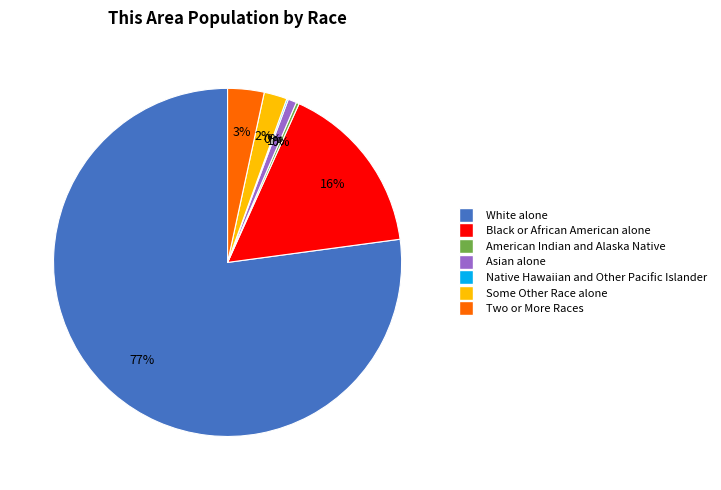

Which slice is the largest?

White alone